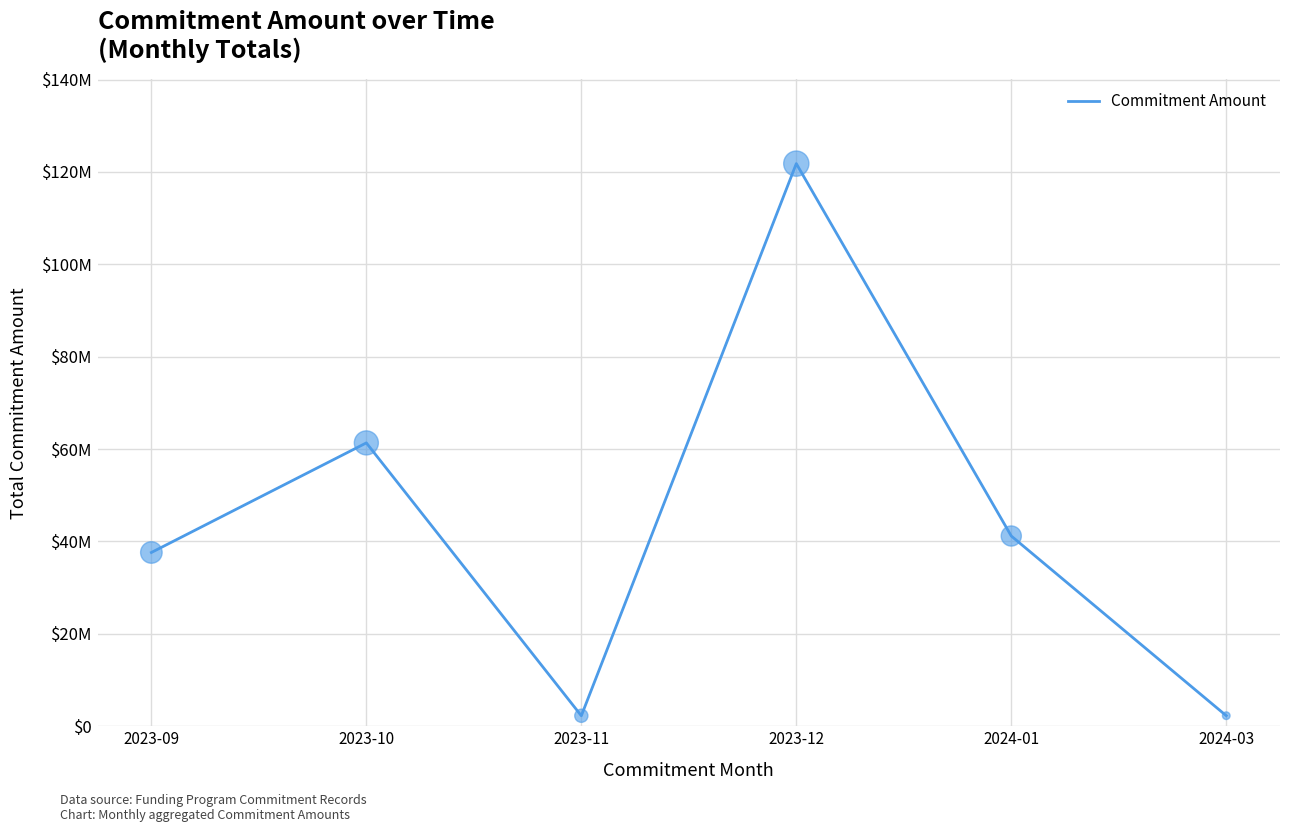

What is the ratio of the value at 2023-09 to the value at 2023-12?

0.3